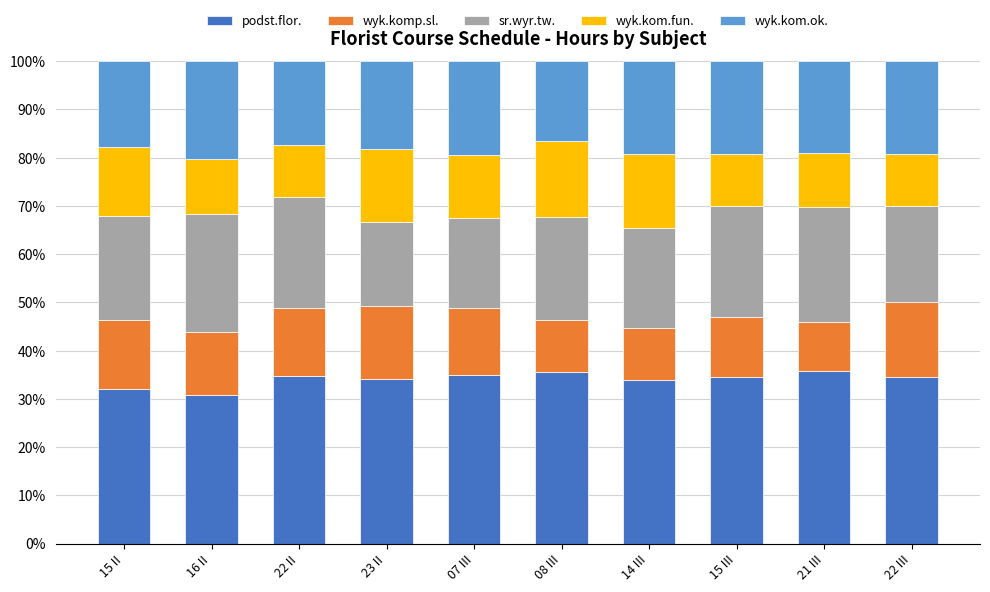

How many data points does each series have?

10